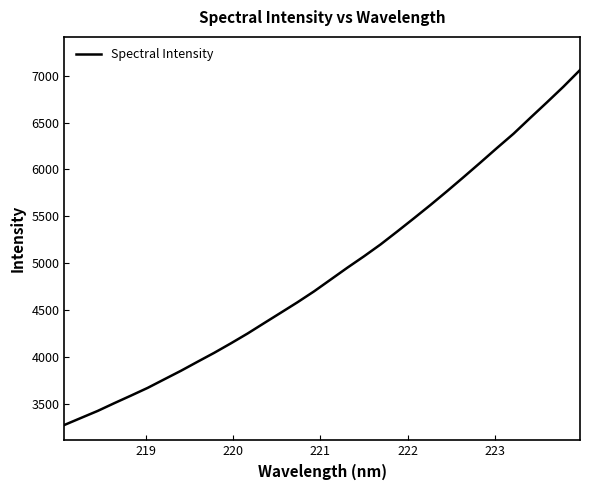

True or false: there are more than 0 points higher than both neighbors.

False